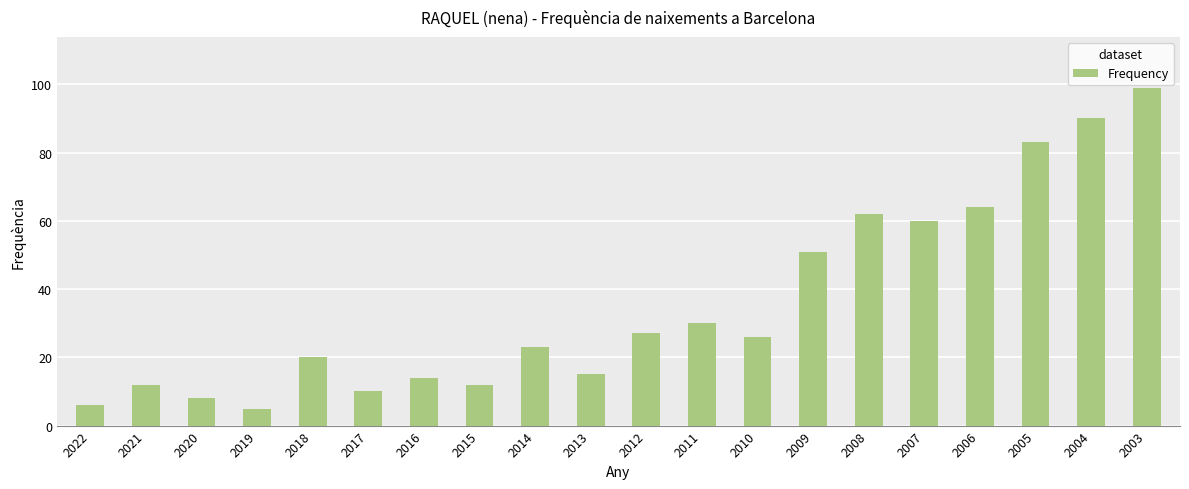

Which label corresponds to the largest value in the chart?

2003